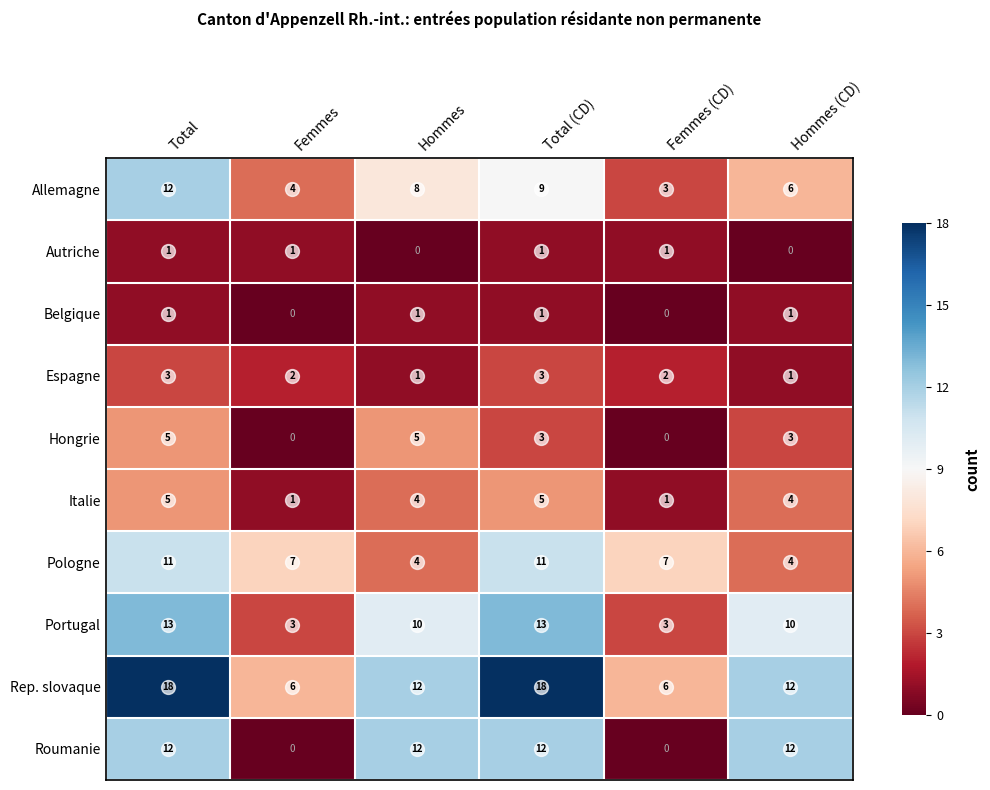

At which category is the sum across all series the highest?

Total